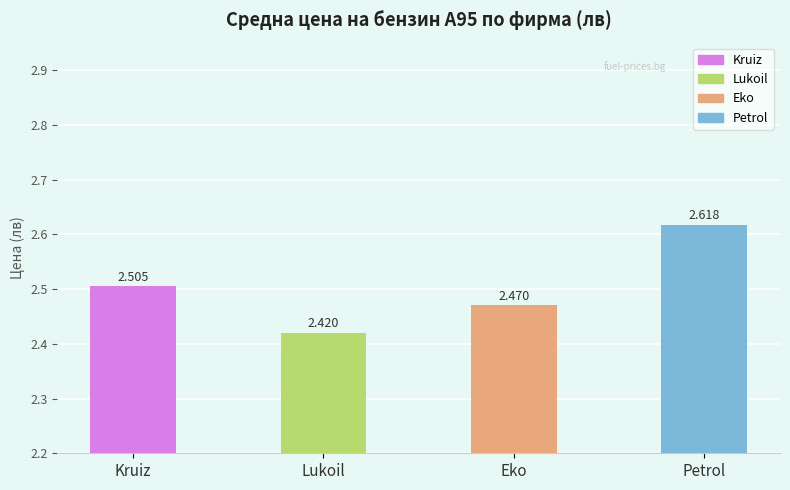

What is the difference between the maximum and minimum values?

0.2